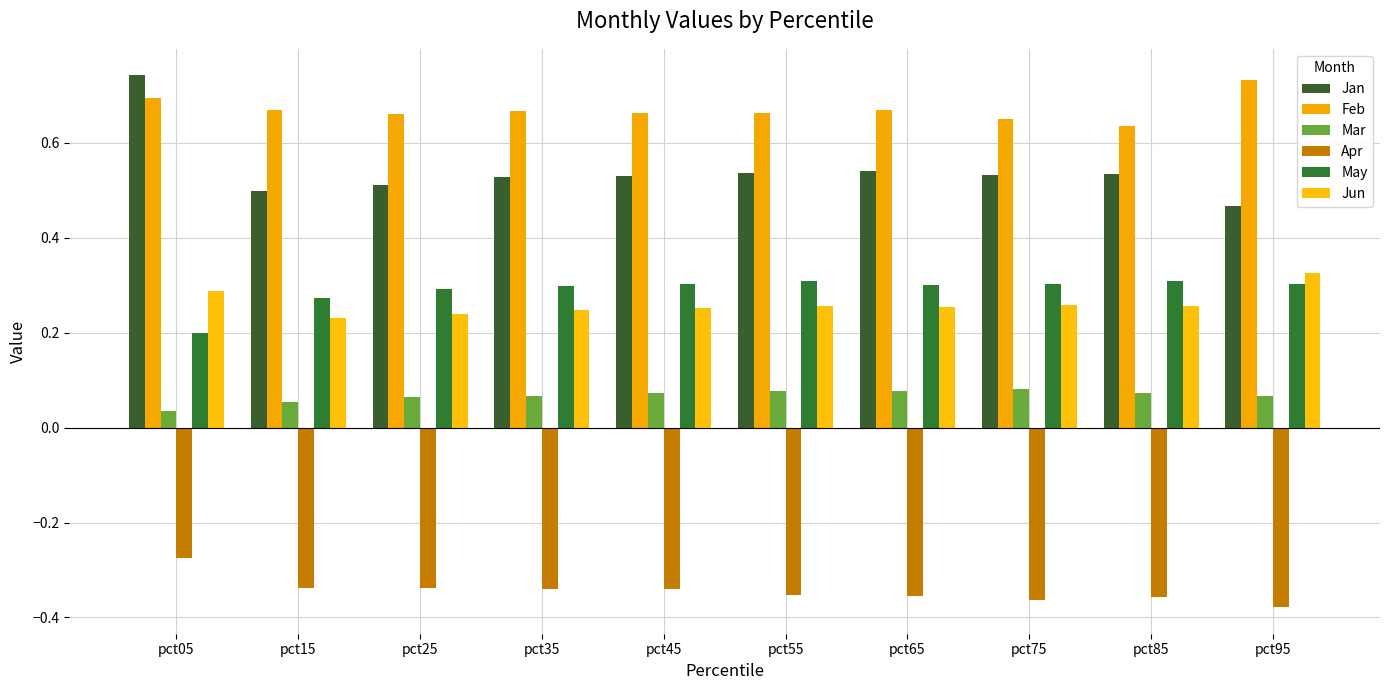

How many bars are there in total?

60